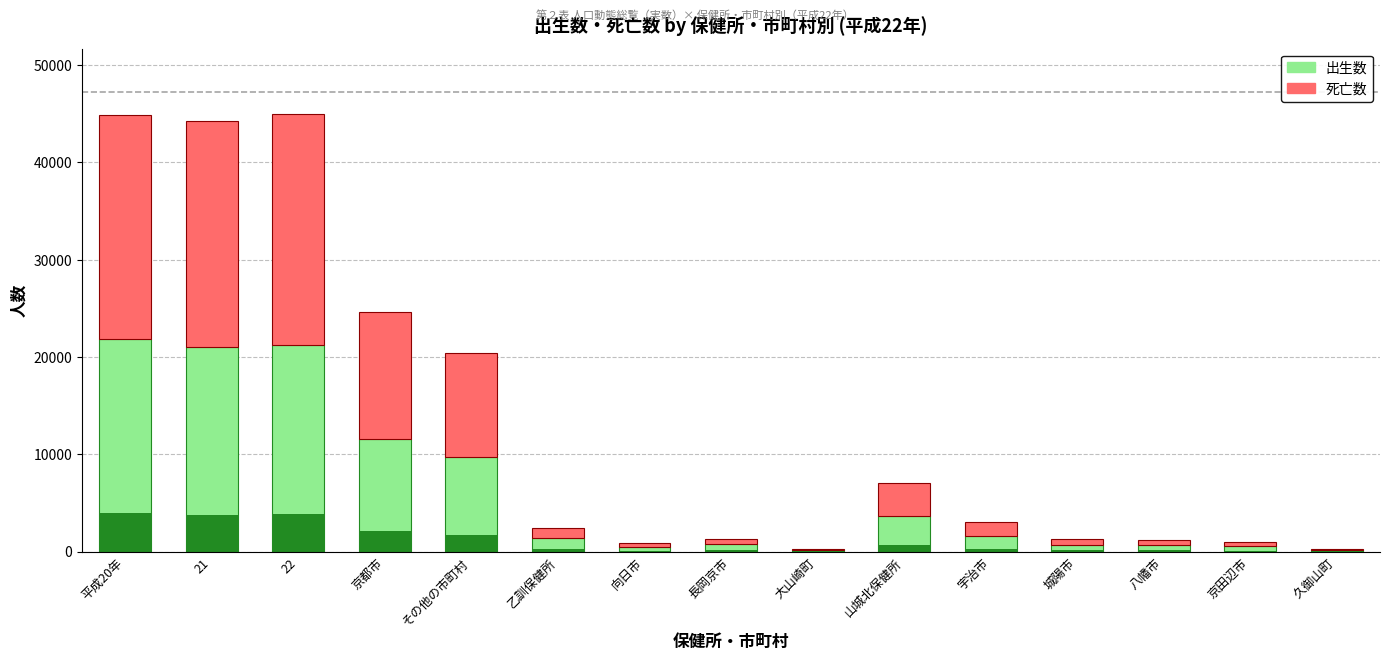

What is the value of the 出生数 bar at the 10th from the left?

3662